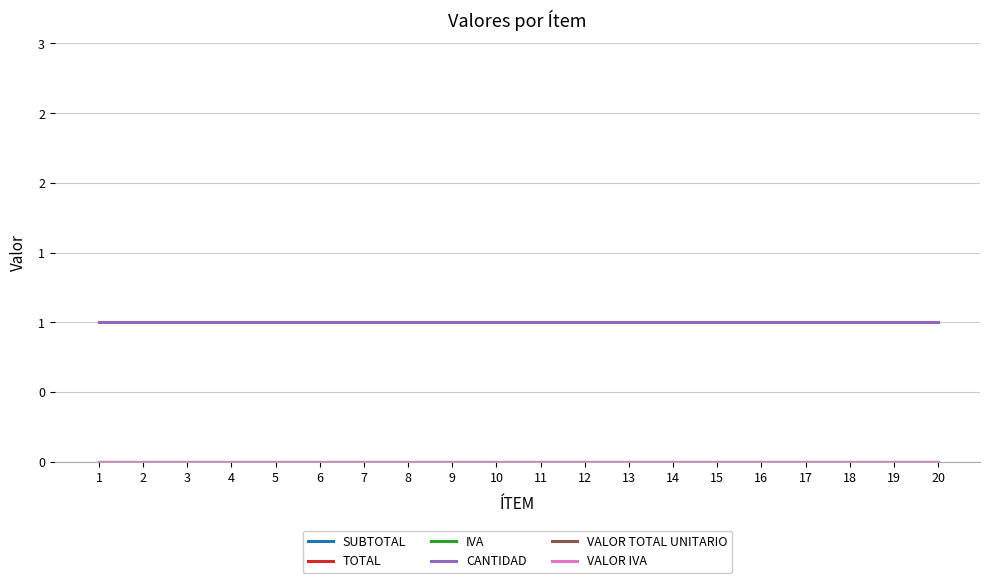

Where is VALOR TOTAL UNITARIO nearest to the value 0?

1